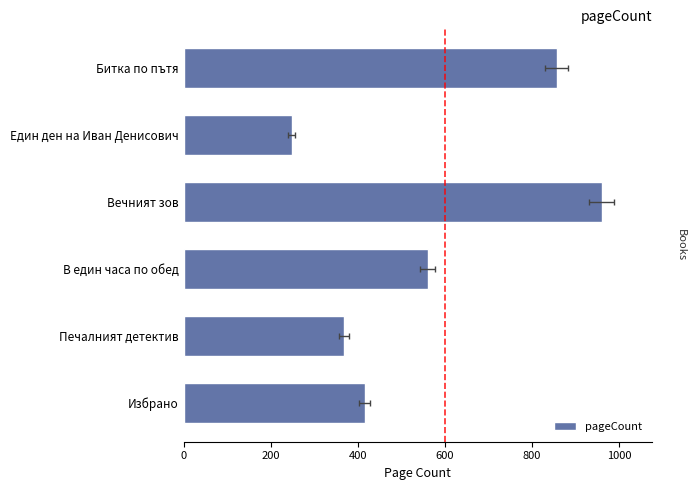

What is the value of the 1st bar from the left?

856